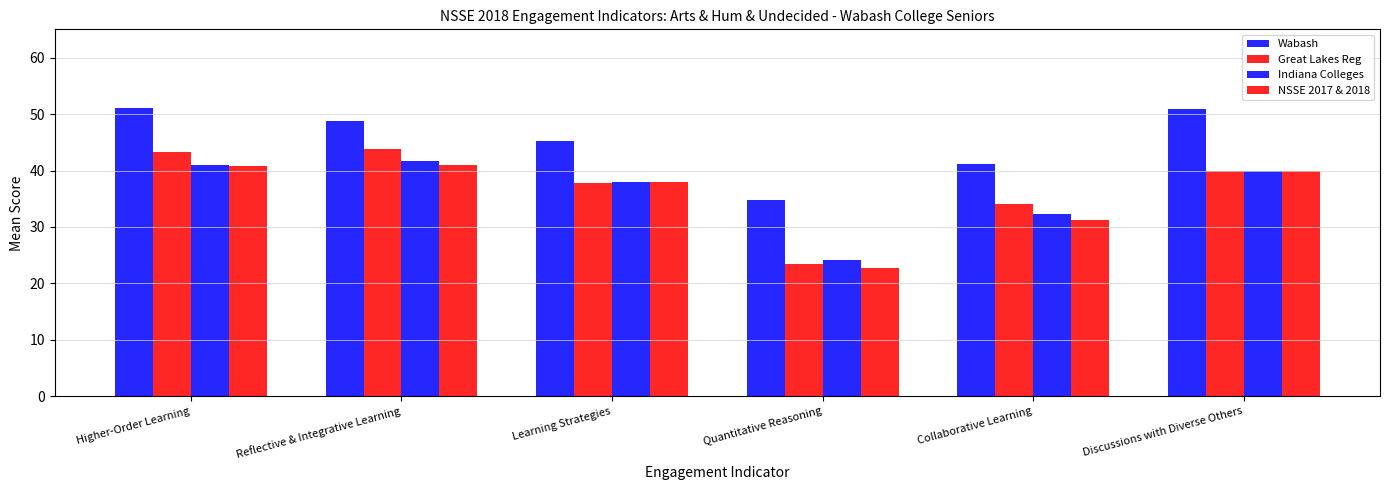

What is the value of the Great Lakes Reg bar at the 2nd from the left?

43.8